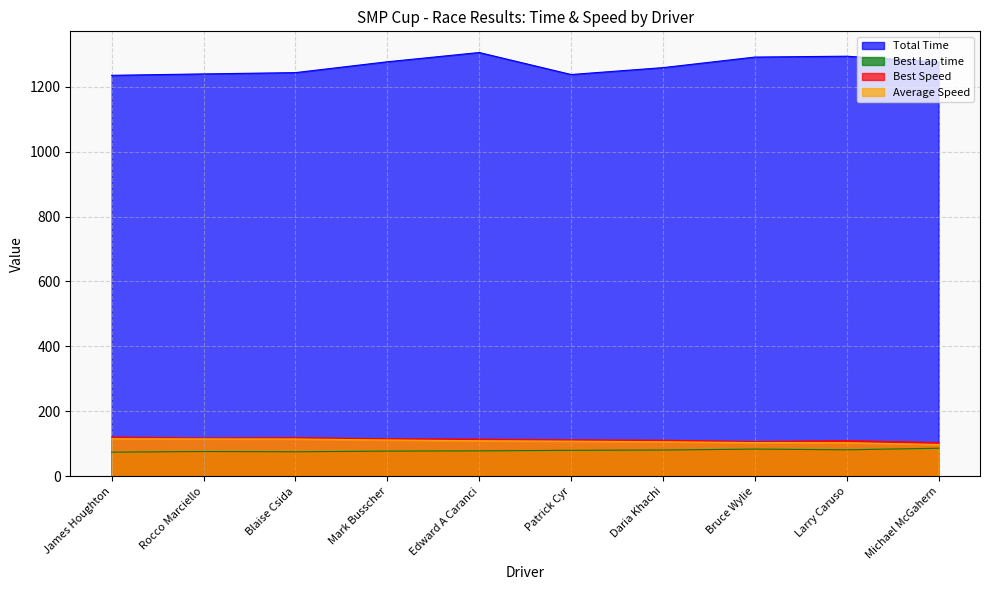

Which series has the largest range (max minus min)?

Total Time